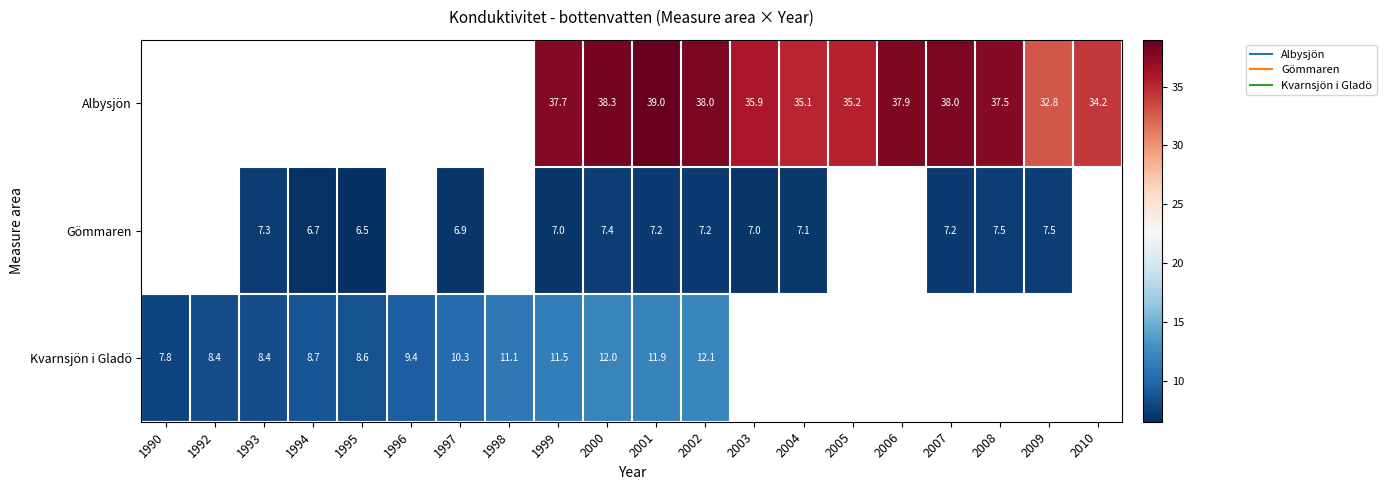

At which category does the chart reach its minimum across all series?

1995